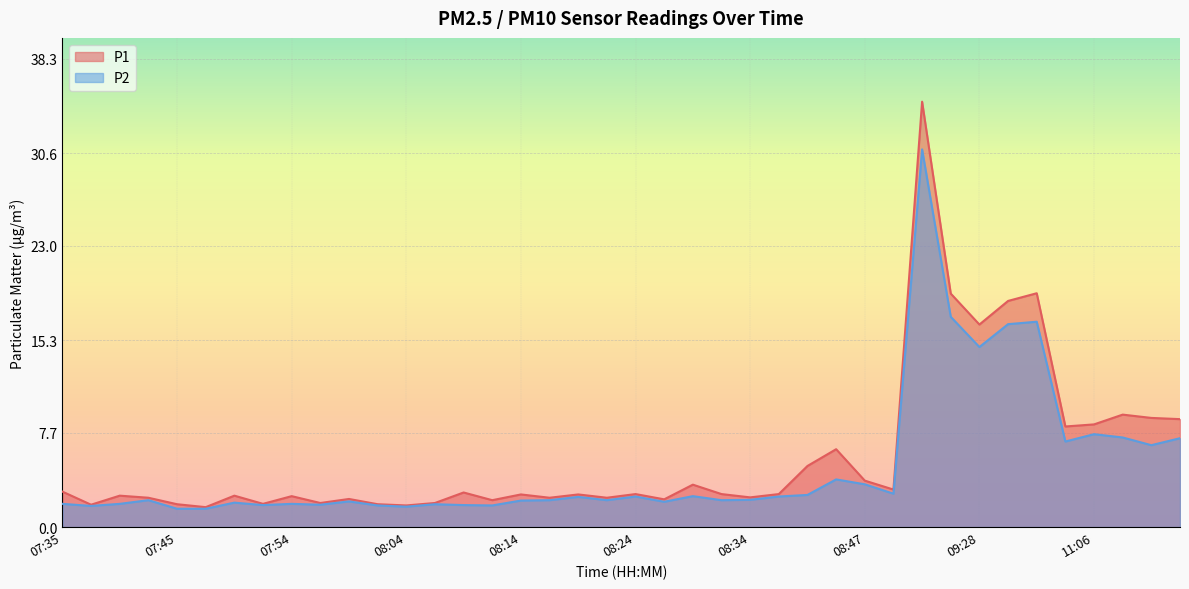

Is it true that P2 equals 2.5 at 07:57?

False